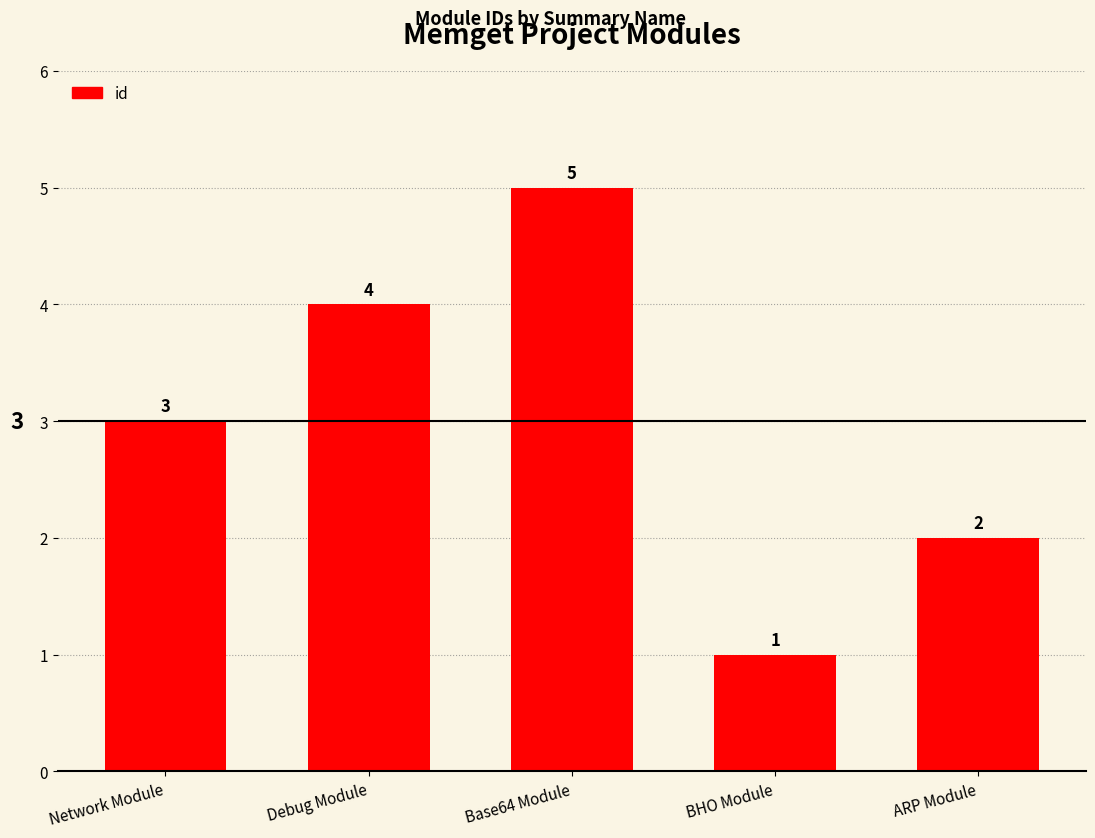

The value at Network Module is 3. True or false?

True